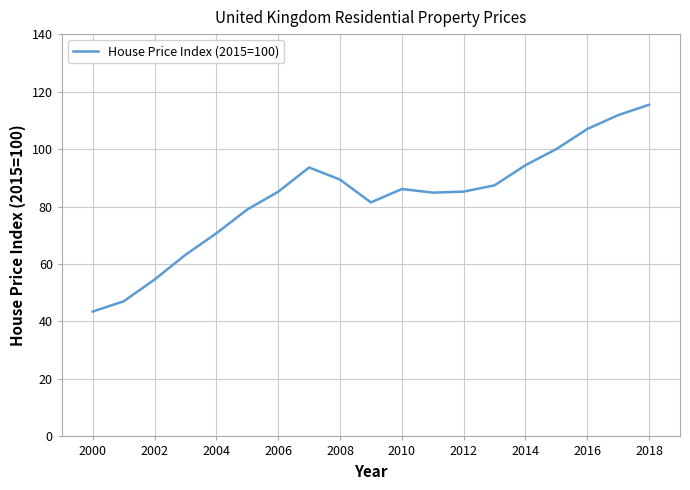

What is the maximum value shown in the chart?

115.4